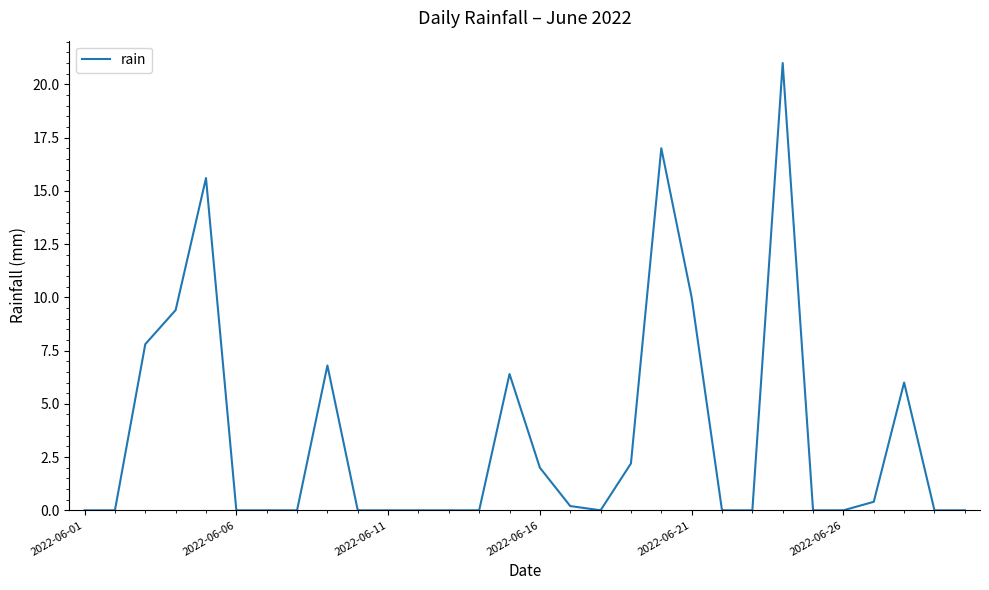

What is the maximum value shown in the chart?

21.0